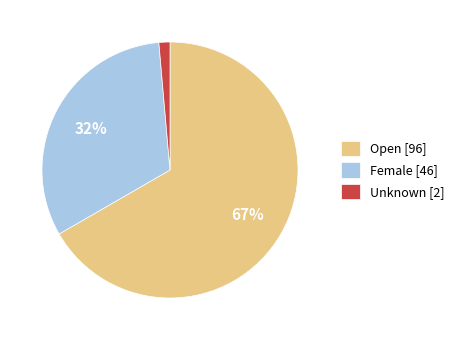

To the nearest percent, what is the combined percentage of Open and Female?

99%